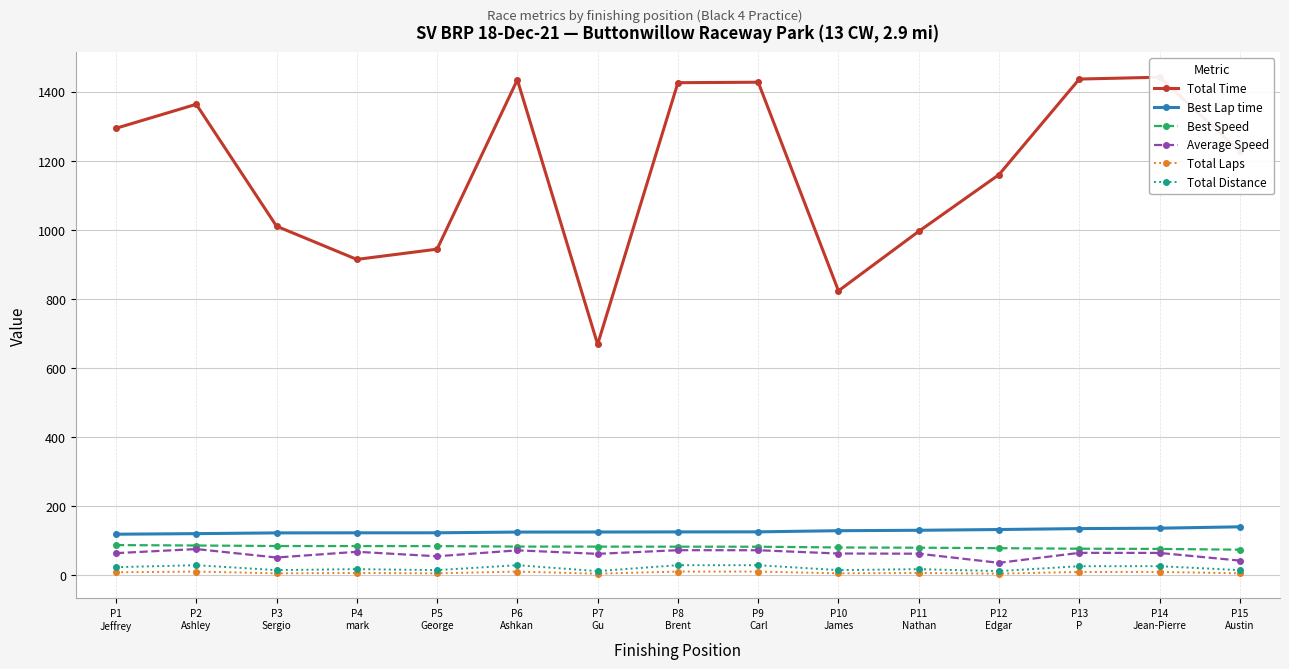

What is the label of the 6th point from the right?

P10
James